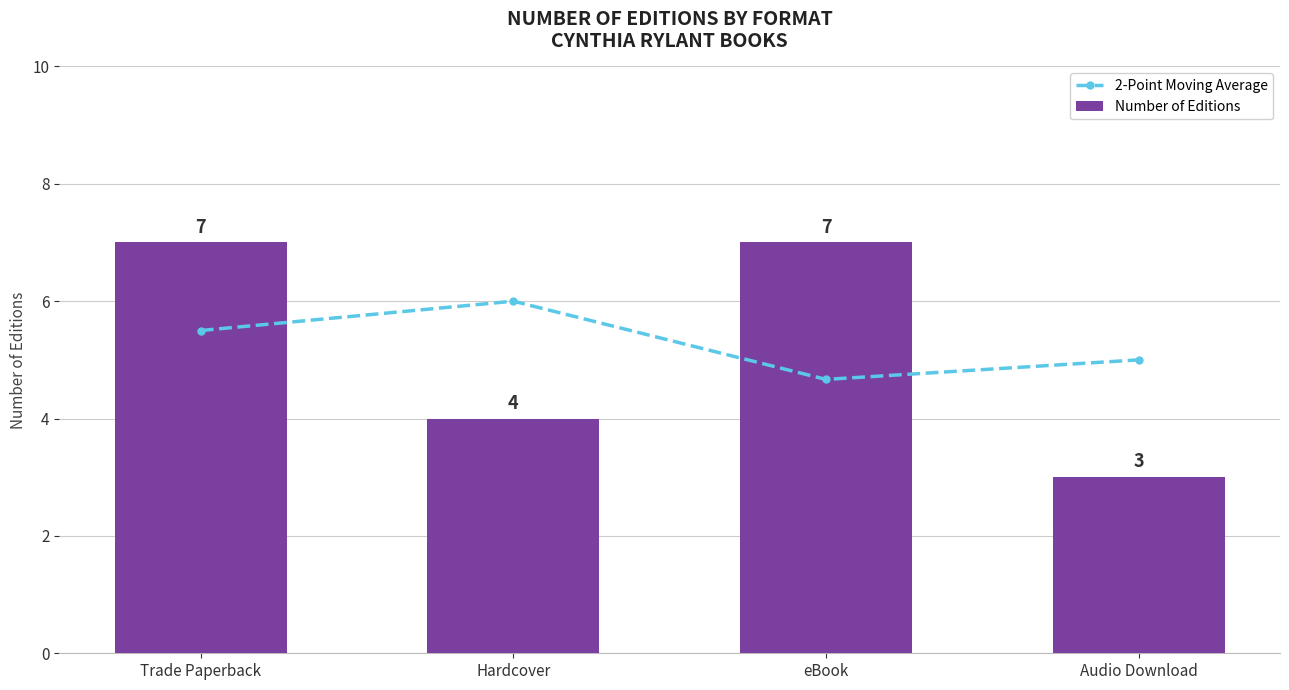

Which series has the largest total across all categories?

2-Point Moving Average